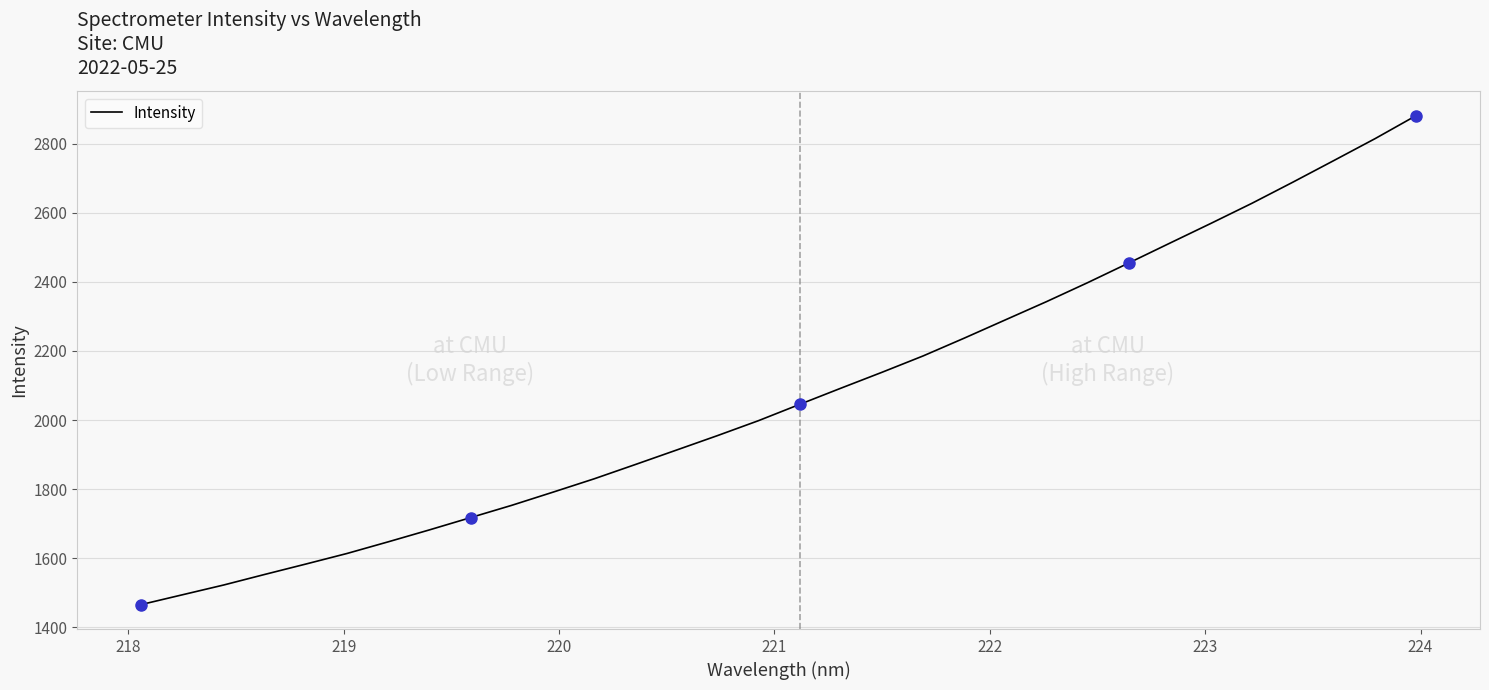

What is the smallest value displayed?

1465.8